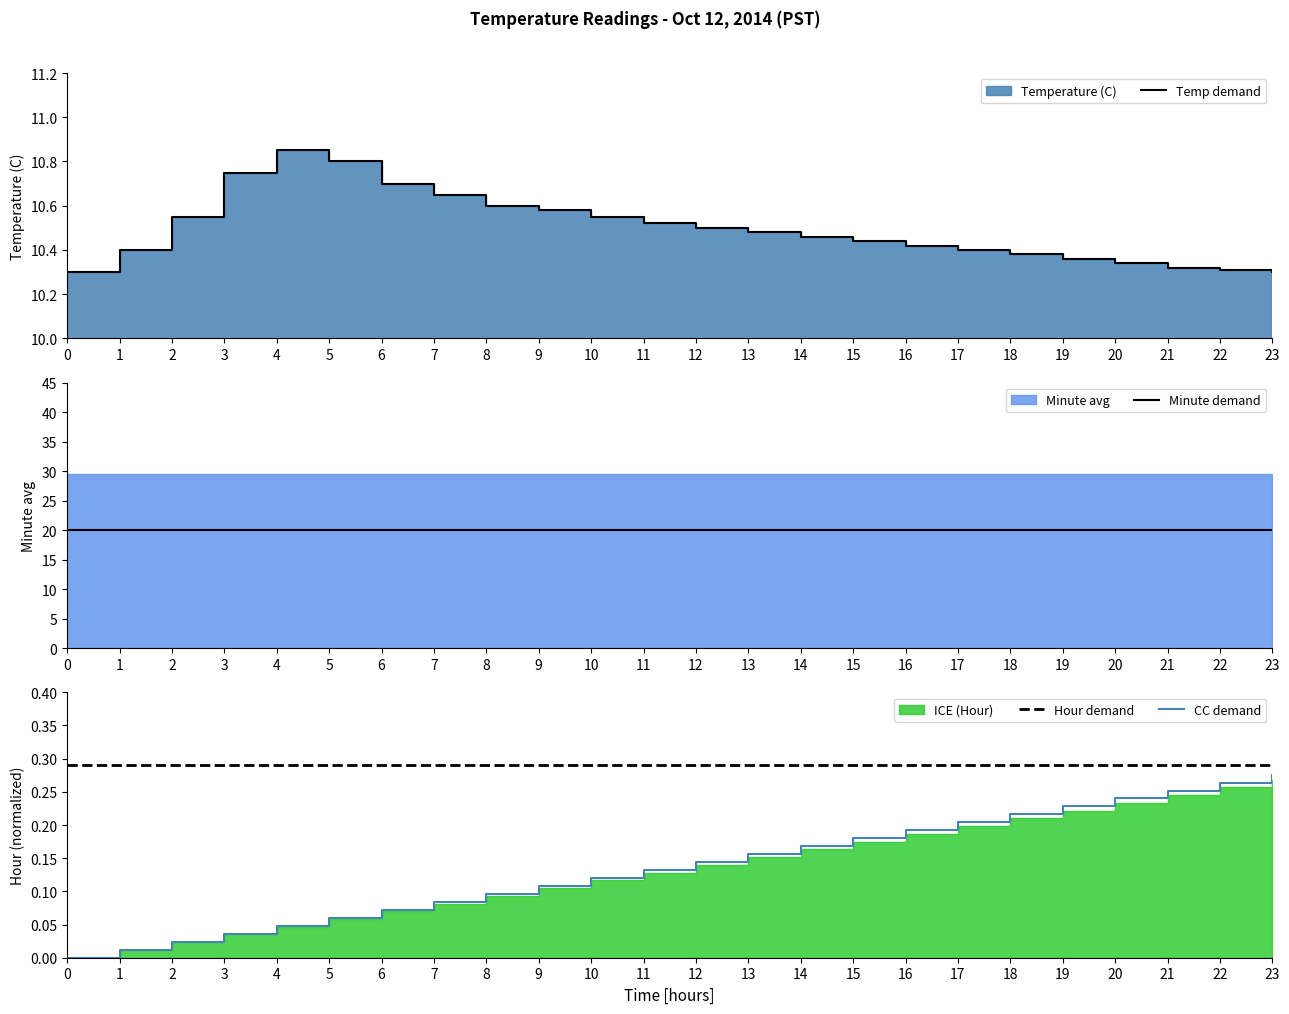

At which category is the sum across all series the highest?

4